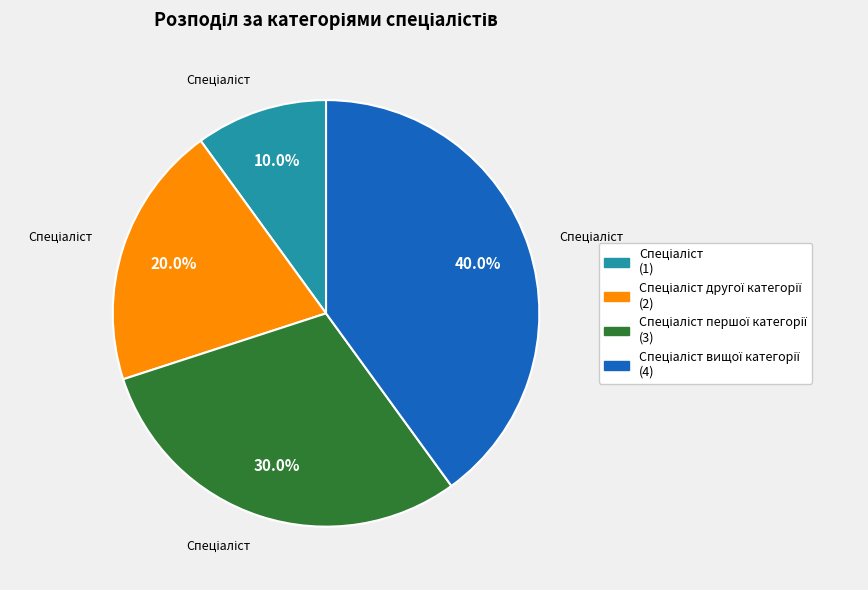

Does any single category account for the majority?

No